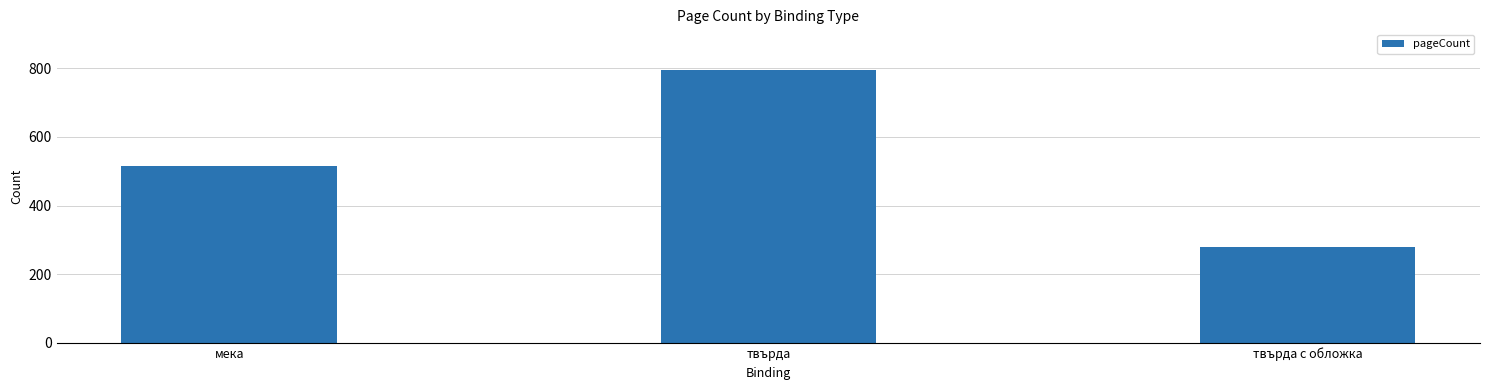

How many values are between 280 and 794?

3